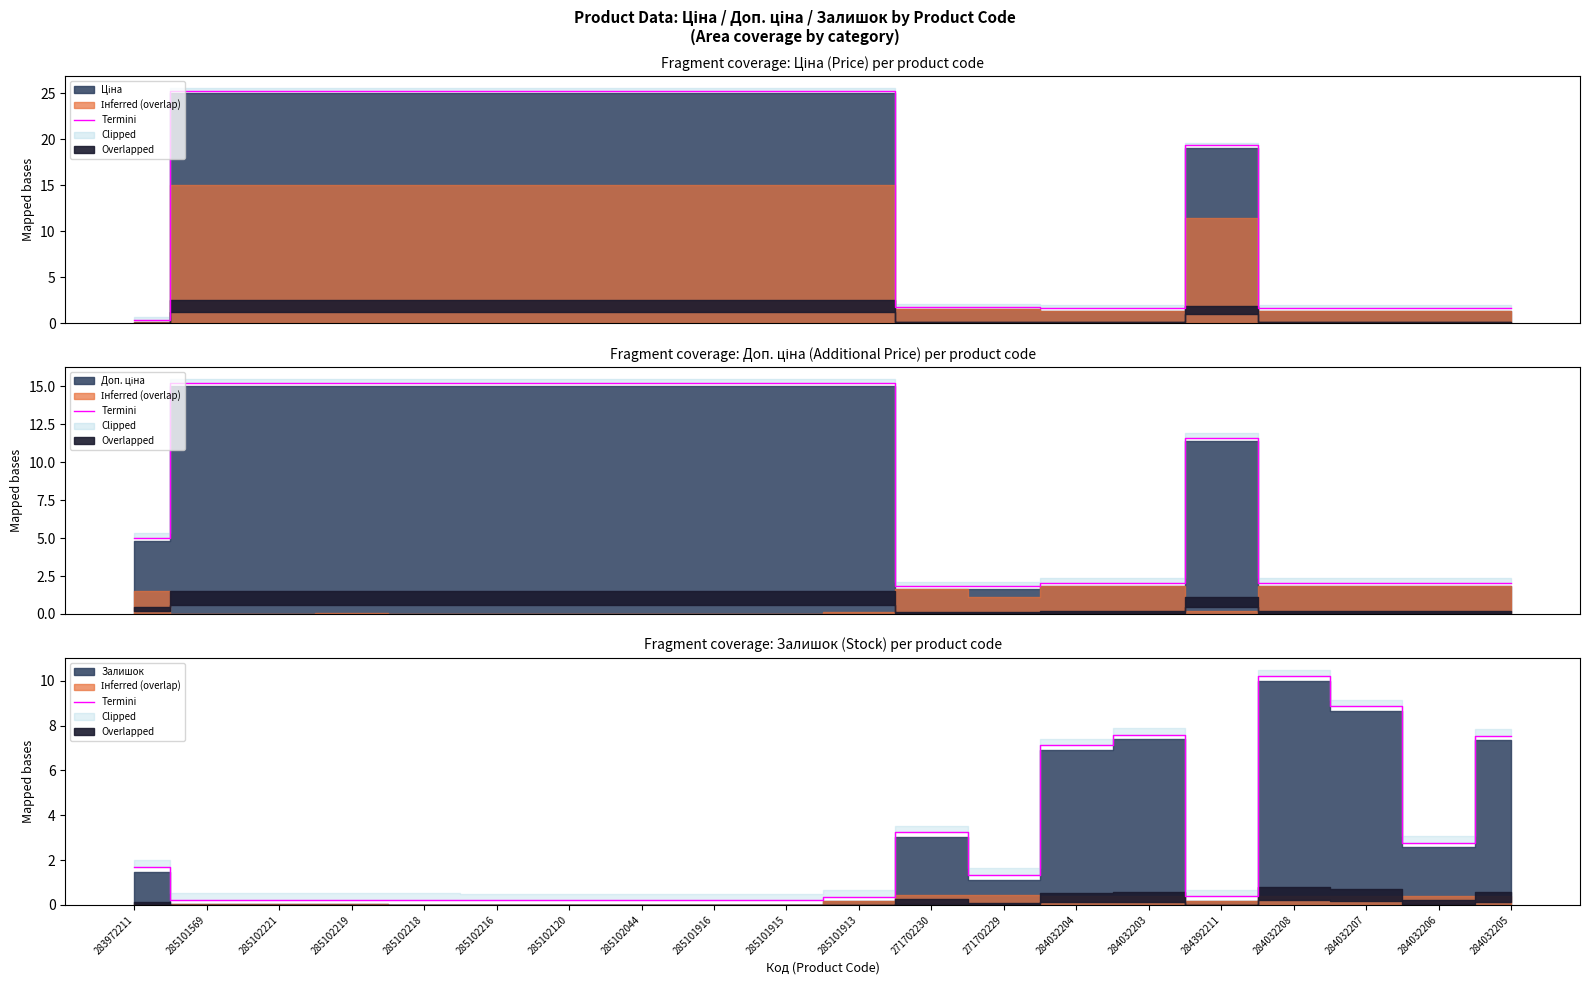

Reading right to left, extract all data points from this chart.

284032205=7.5	284032206=2.8	284032207=8.9	284032208=10.2	284392211=0.4	284032203=7.6	284032204=7.1	271702229=1.3	271702230=3.2	285101913=0.4	285101915=0.2	285101916=0.2	285102044=0.2	285102120=0.2	285102216=0.2	285102218=0.2	285102219=0.2	285102221=0.2	285101569=0.2	283972211=1.7